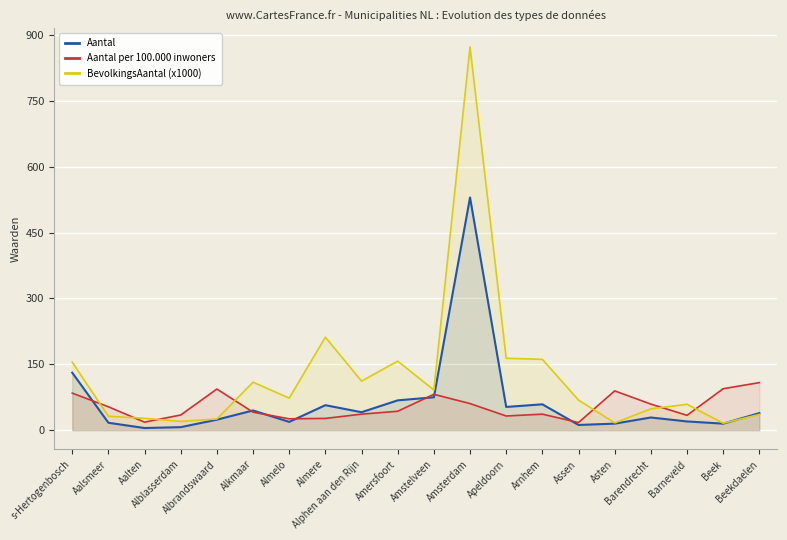

What position from the right is Almelo?

14